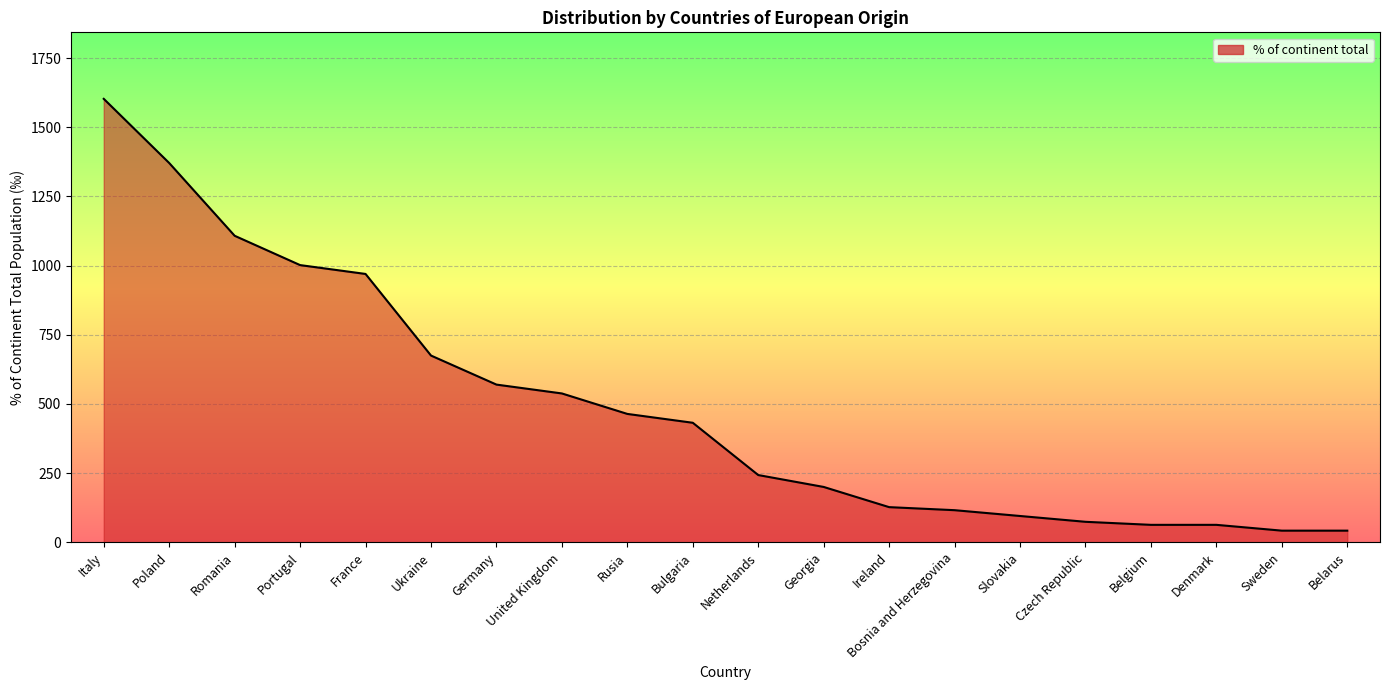

What is the sum of the values at Bulgaria and Poland?

1803